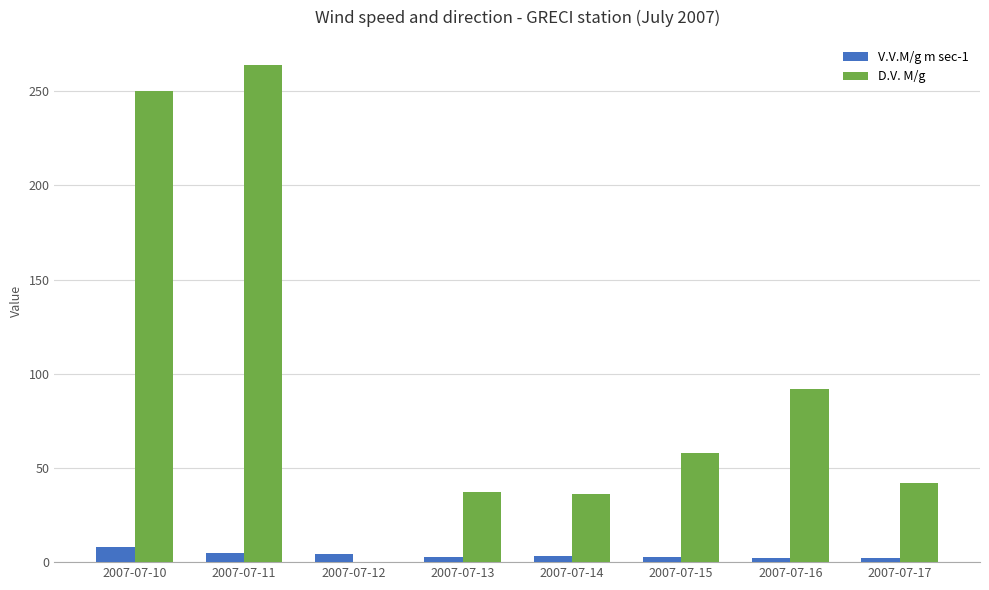

What value does the D.V. M/g series have at 2007-07-14?

36.0